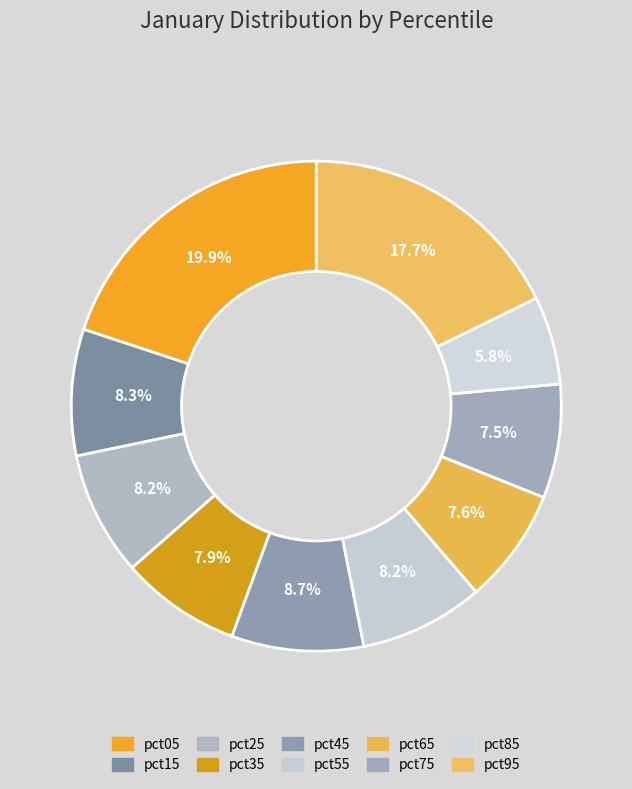

Does any single category account for the majority?

No